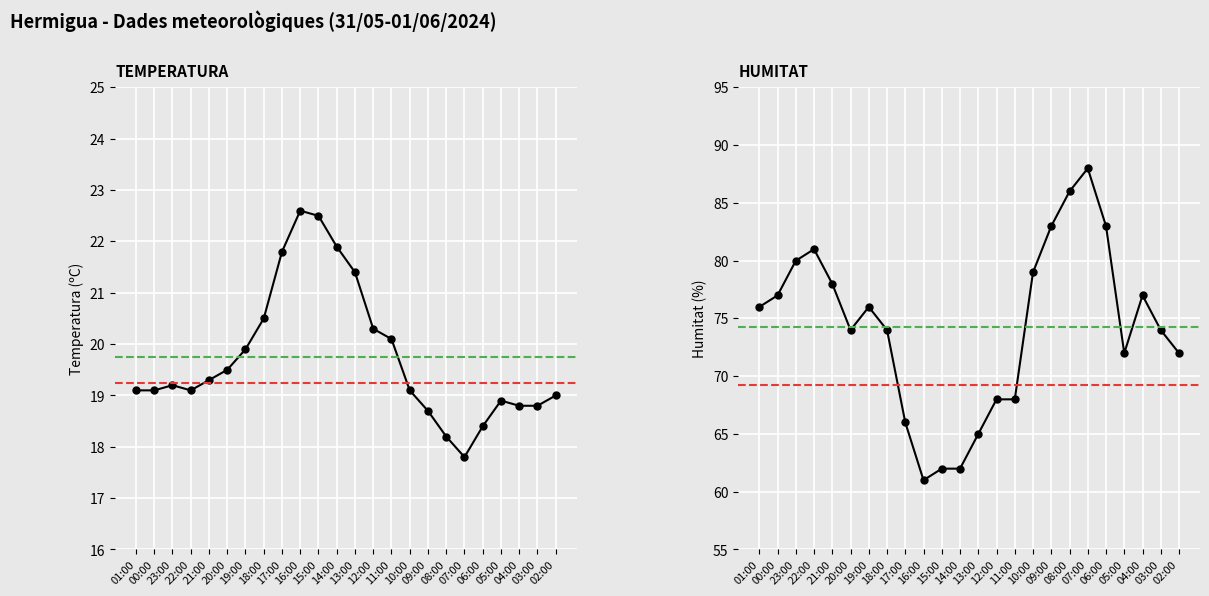

What is the spread (max minus min) of values at 06:00?

64.6